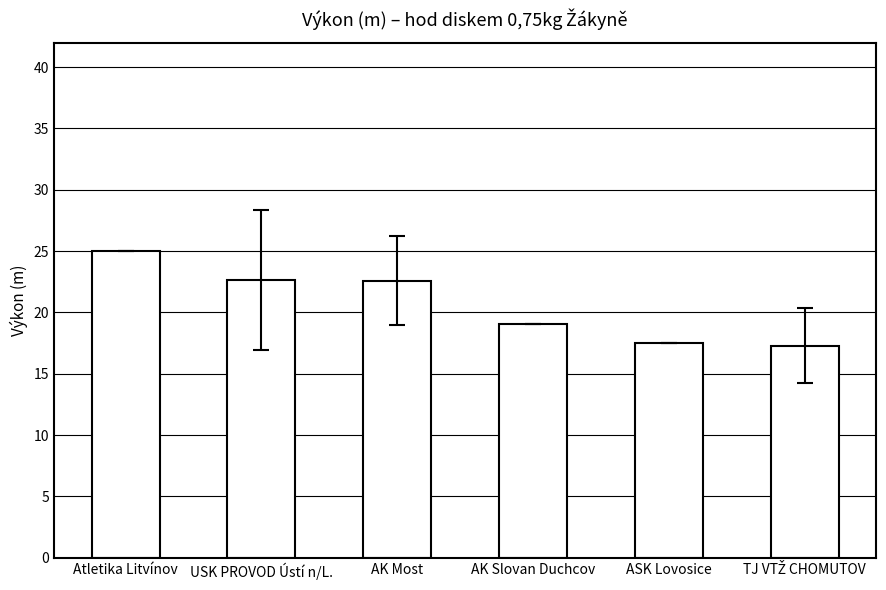

What is the smallest value displayed?

17.3